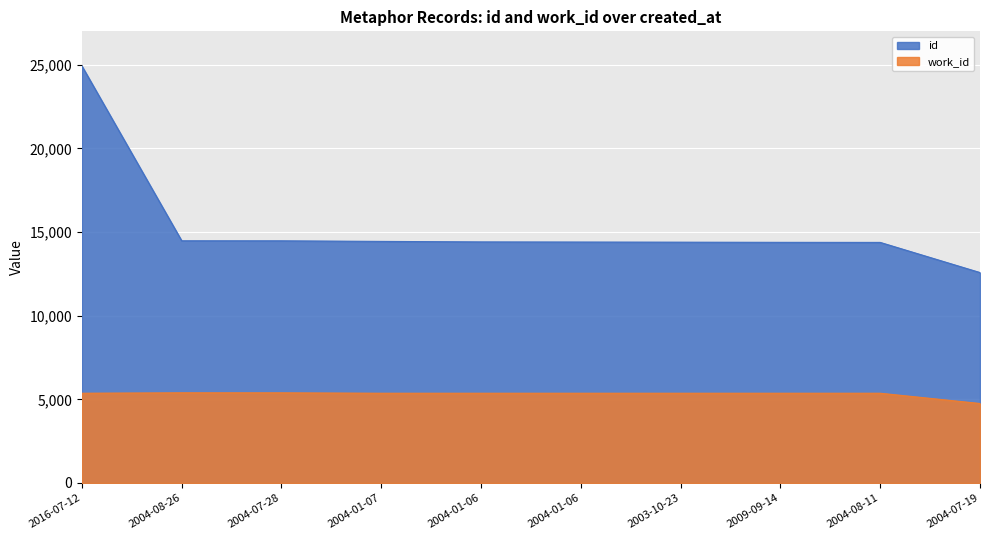

In id, how many points are higher than both neighbors (excluding endpoints)?

0